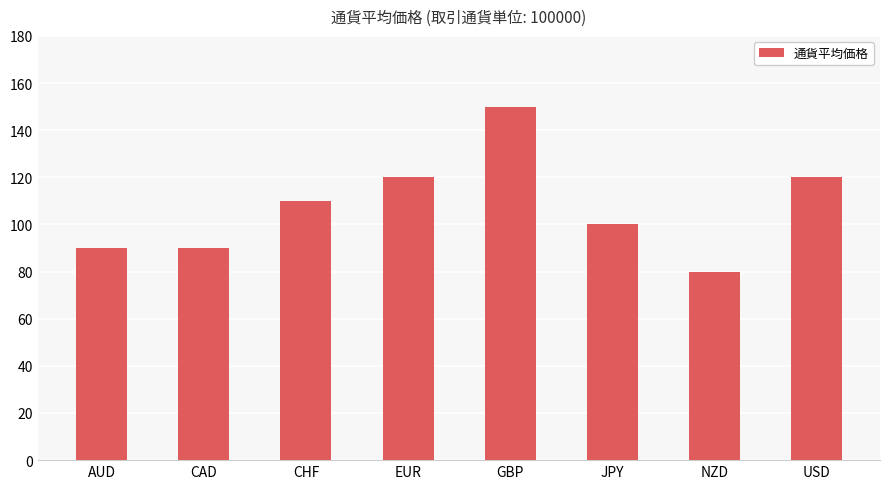

The value at AUD is 90. True or false?

True